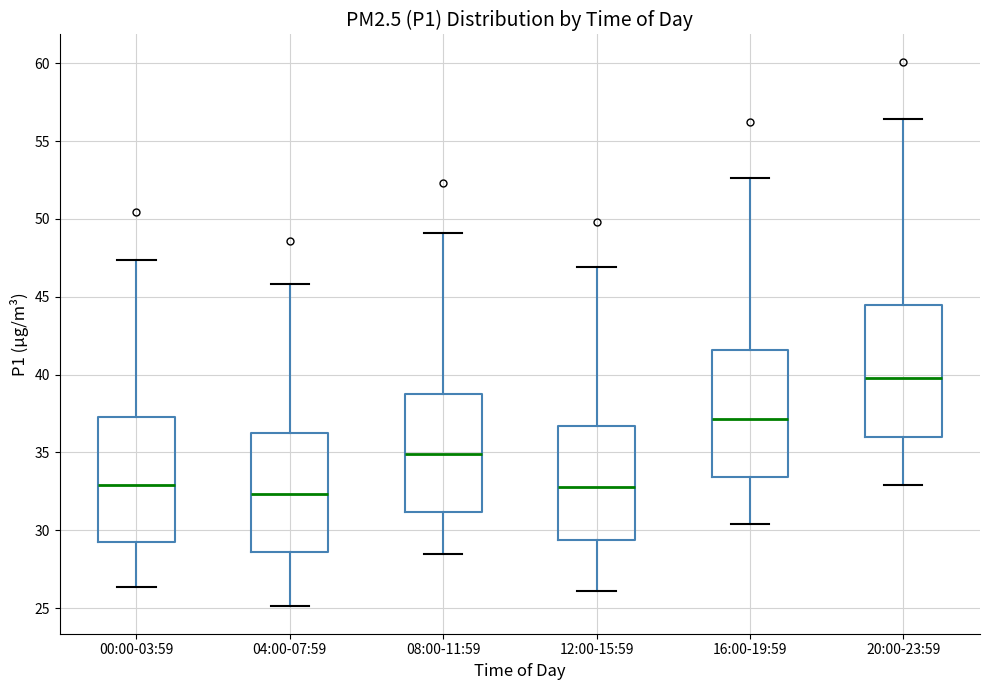

Reading left to right, transcribe this box plot: for each box, give where its median line is, the range the box spans, and where its two whiskers end, as read against the y-axis. The values are not printed on the chart, so give them approximately, as read against the axis.

00:00-03:59: median 33.0, box 29.5 to 37.0, whiskers 26.5 to 47.5
04:00-07:59: median 32.5, box 28.5 to 36.5, whiskers 25.0 to 46.0
08:00-11:59: median 35.0, box 31.0 to 39.0, whiskers 28.5 to 49.0
12:00-15:59: median 33.0, box 29.5 to 36.5, whiskers 26.0 to 47.0
16:00-19:59: median 37.0, box 33.5 to 41.5, whiskers 30.5 to 52.5
20:00-23:59: median 40.0, box 36.0 to 44.5, whiskers 33.0 to 56.5